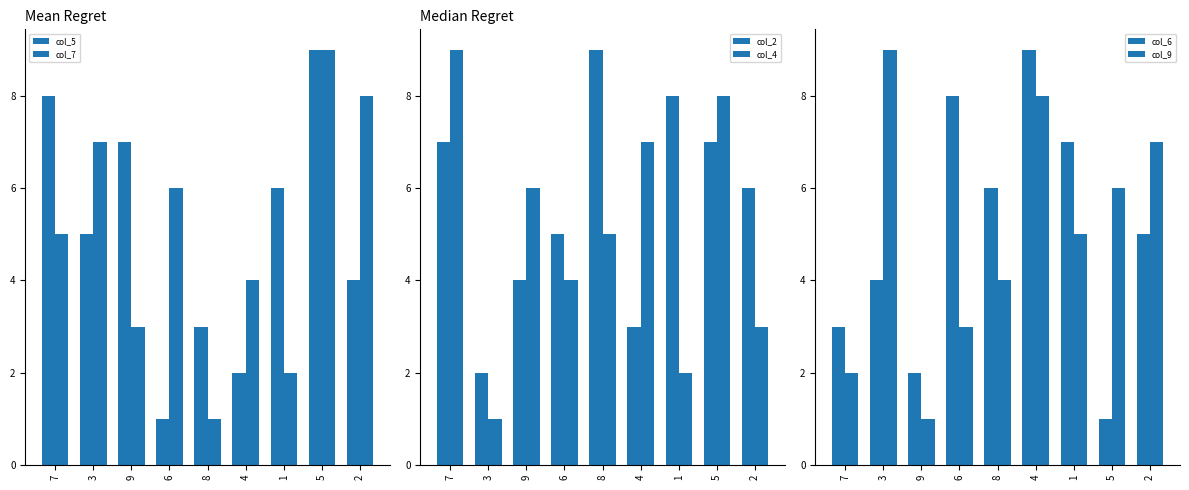

The value of col_5 at 8 is 3. True or false?

True